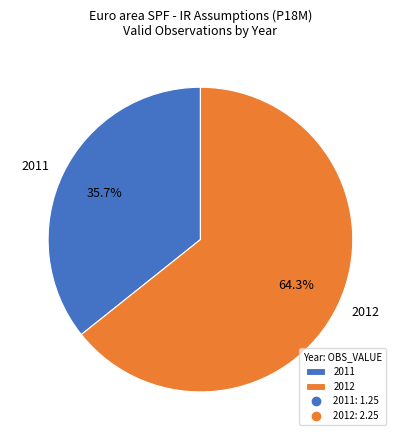

Does 2011 account for over 50% of the chart?

No